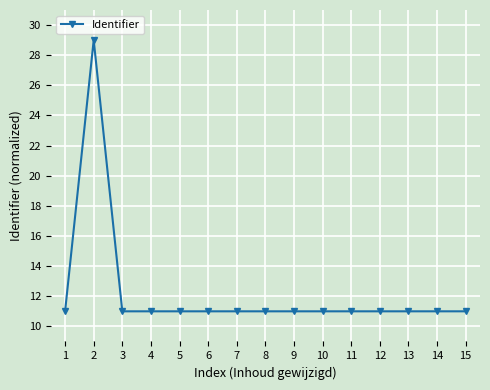

Is it true that the value at 7 is 17.5?

False